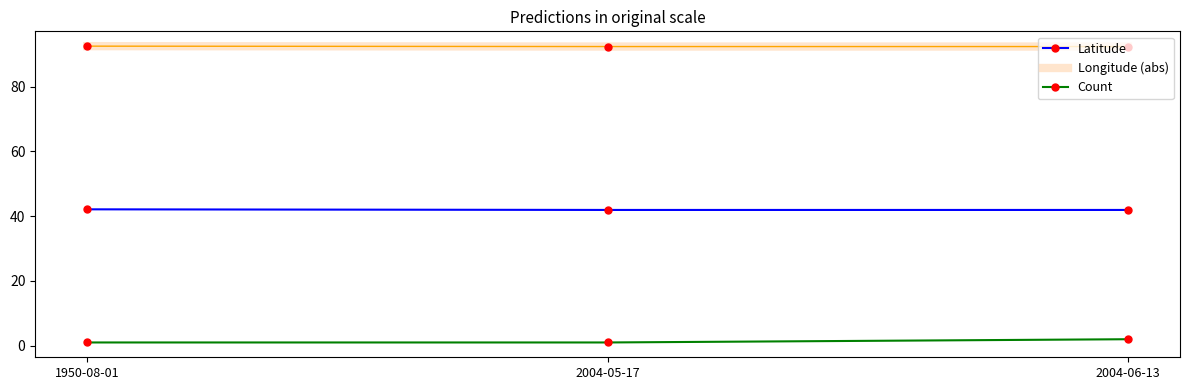

The value of Latitude at 2004-05-17 is 41.9. True or false?

True